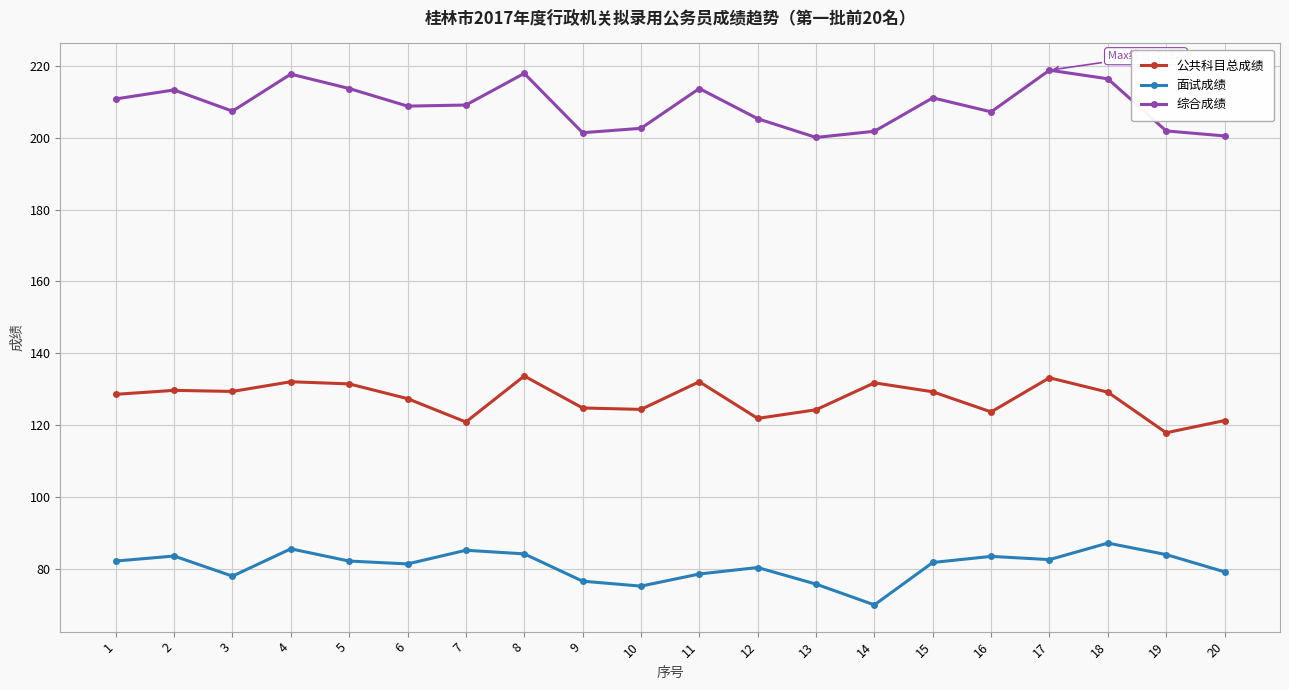

True or false: 公共科目总成绩 and 面试成绩 intersect in this chart.

False